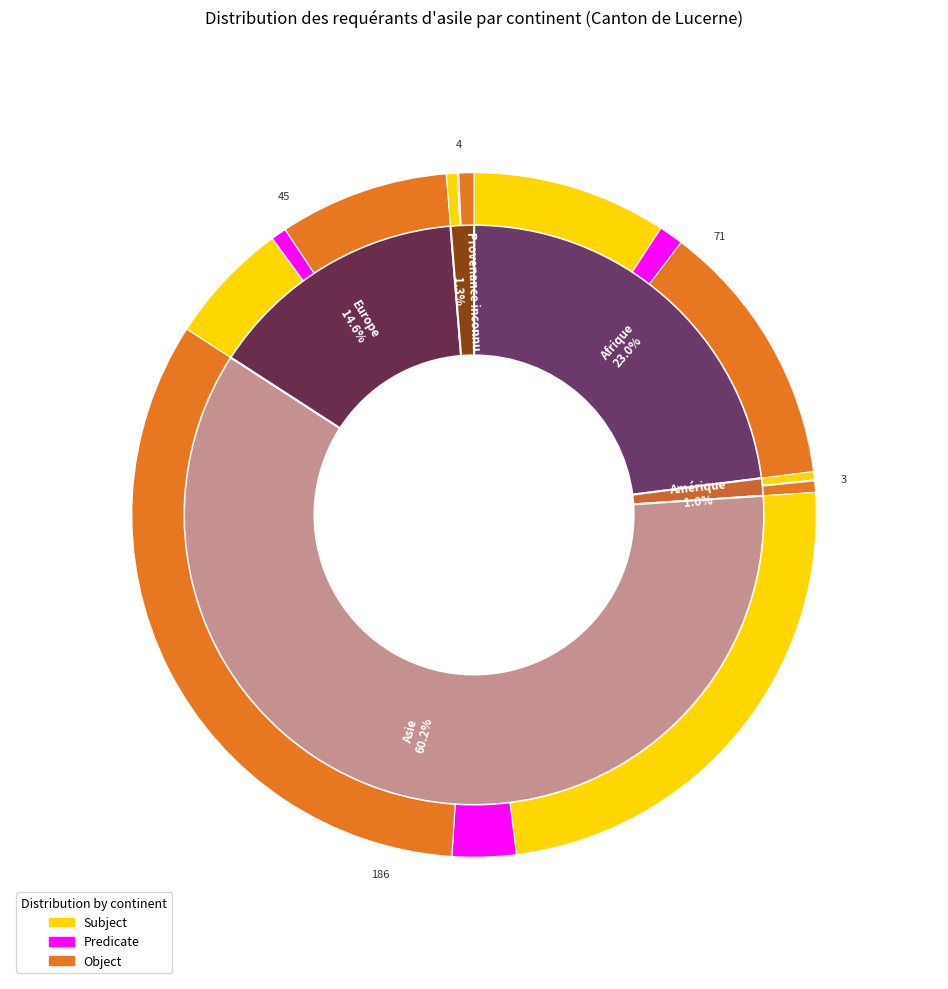

To the nearest percent, what is the difference between the Asie and Afrique slice percentages?

37%